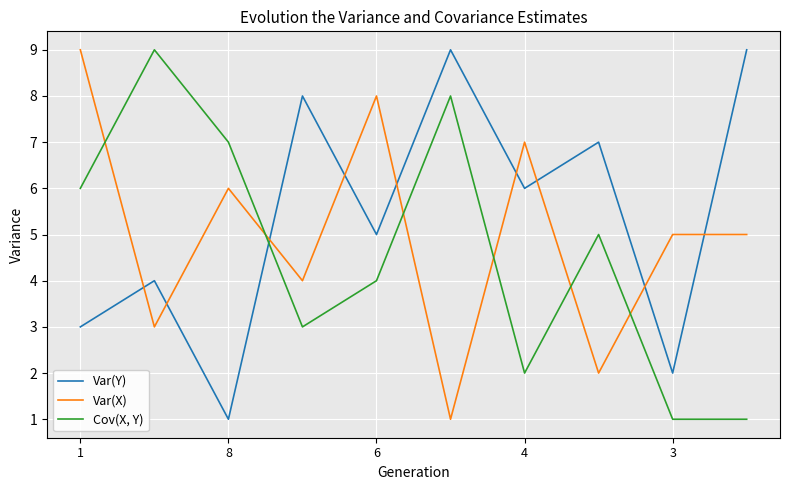

Does the chart have visible grid lines?

Yes